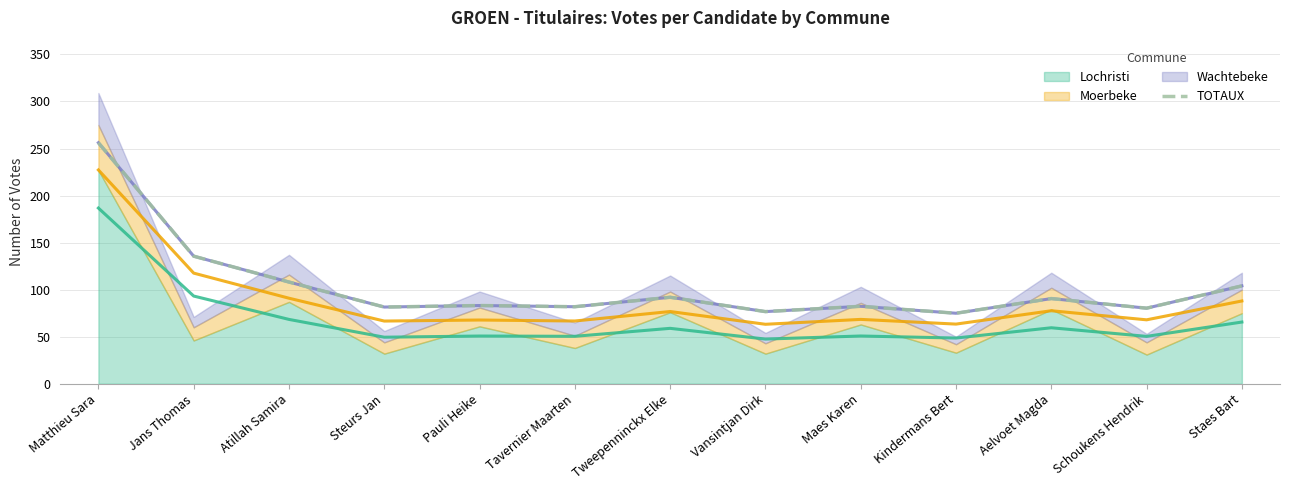

What is the value of the 9th point from the left?

82.3